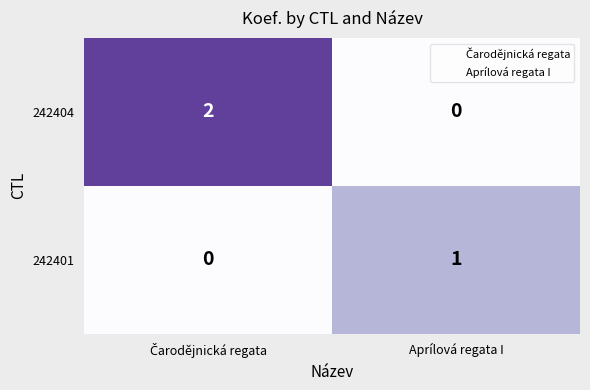

Which category has the highest value in the 242401 series?

Aprílová regata I